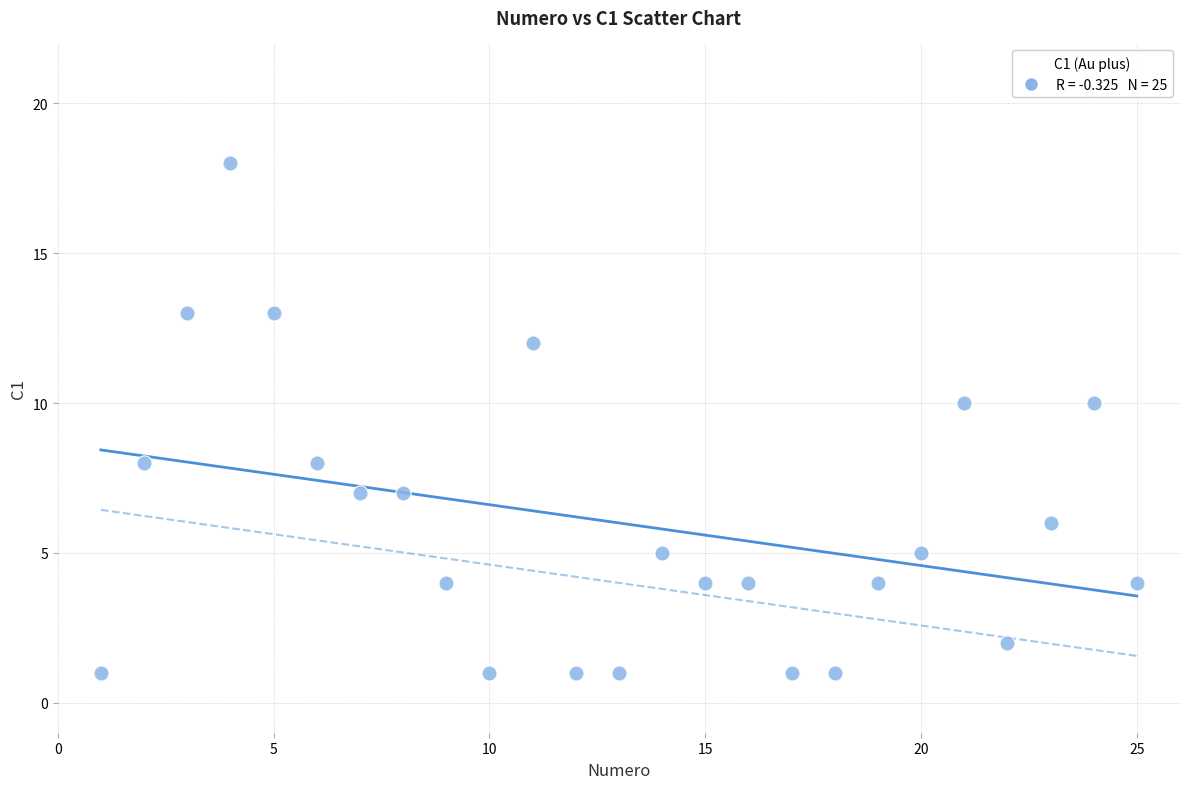

What is the range of Y values (max minus min)?

17